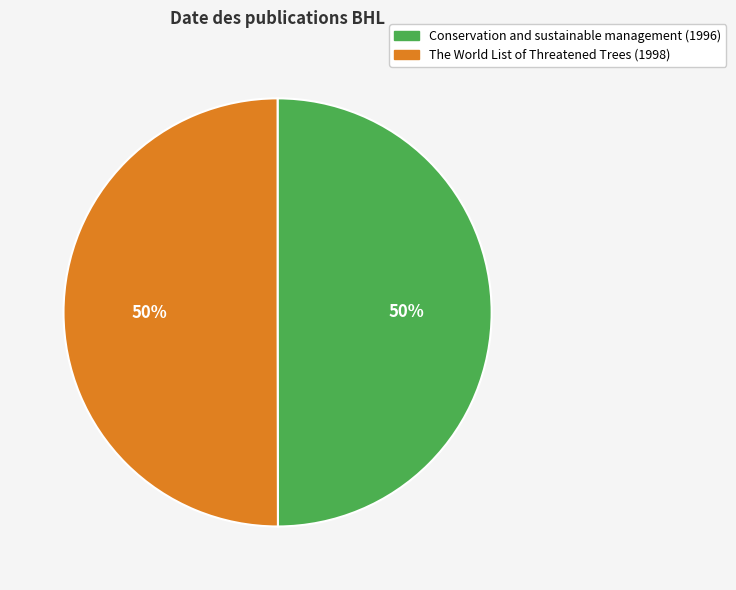

The The World List of Threatened Trees (1998) slice represents 58% of the pie. True or false?

False